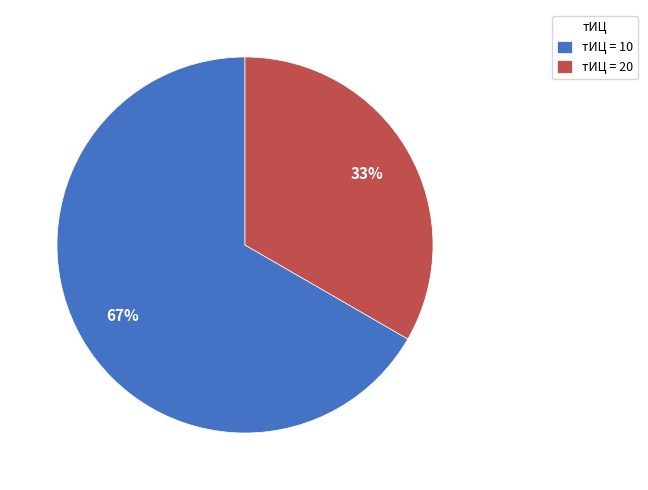

Between тИЦ = 20 and тИЦ = 10, which is larger?

тИЦ = 10